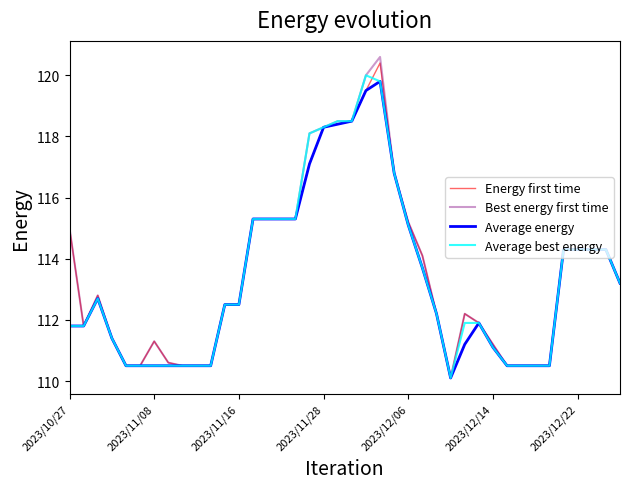

Reading left to right, extract all data points from this chart.

Energy first time: 115.0	111.8	112.8	111.4	110.5	110.5	111.3	110.6	110.5	110.5	110.5	112.5	112.5	115.3	115.3	115.3	115.3	117.1	118.3	118.4	118.5	119.5	120.4	116.8	115.2	114.1	112.2	110.1	112.2	111.9	111.2	110.5	110.5	110.5	110.5	114.3	114.3	114.3	114.3	113.2
Best energy first time: 115.0	111.8	112.8	111.4	110.5	110.5	111.3	110.6	110.5	110.5	110.5	112.5	112.5	115.3	115.3	115.3	115.3	118.1	118.3	118.5	118.5	120.0	120.6	116.8	115.2	114.1	112.2	110.1	112.2	111.9	111.2	110.5	110.5	110.5	110.5	114.3	114.3	114.3	114.3	113.2
Average energy: 111.8	111.8	112.7	111.4	110.5	110.5	110.5	110.5	110.5	110.5	110.5	112.5	112.5	115.3	115.3	115.3	115.3	117.1	118.3	118.4	118.5	119.5	119.8	116.8	115.1	113.7	112.2	110.1	111.2	111.9	111.1	110.5	110.5	110.5	110.5	114.3	114.3	114.3	114.3	113.2
Average best energy: 111.8	111.8	112.7	111.4	110.5	110.5	110.5	110.5	110.5	110.5	110.5	112.5	112.5	115.3	115.3	115.3	115.3	118.1	118.3	118.5	118.5	120.0	119.8	116.8	115.1	113.7	112.2	110.1	111.9	111.9	111.1	110.5	110.5	110.5	110.5	114.3	114.3	114.3	114.3	113.2